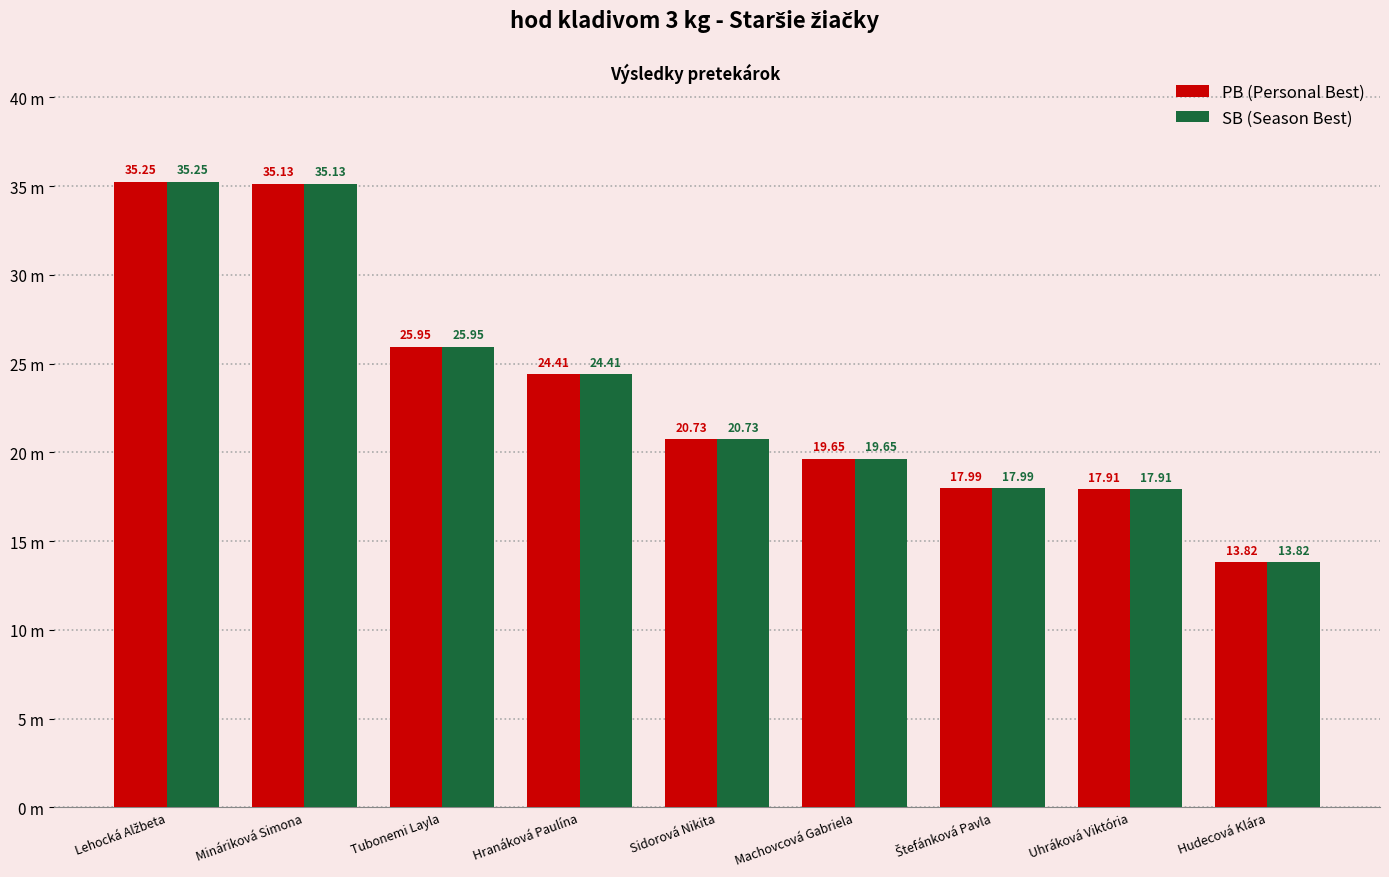

Does the chart contain stacked bars?

No